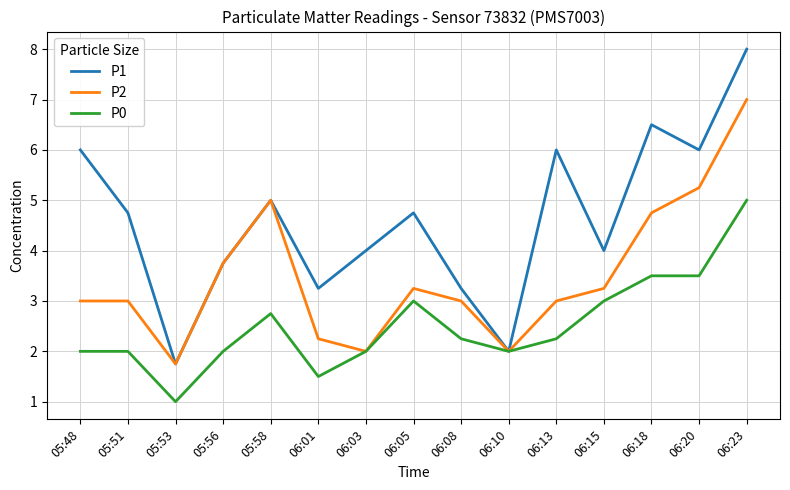

At which category is the sum across all series the highest?

06:23